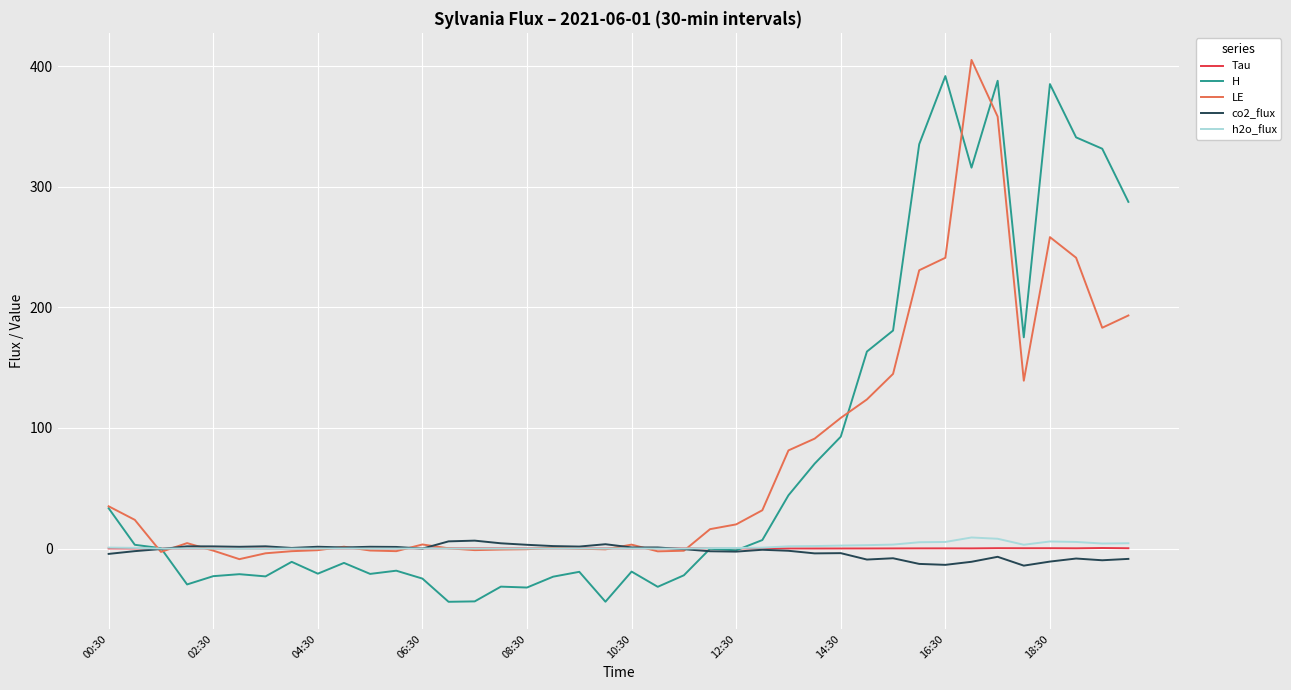

What is the smallest value displayed?

-44.2